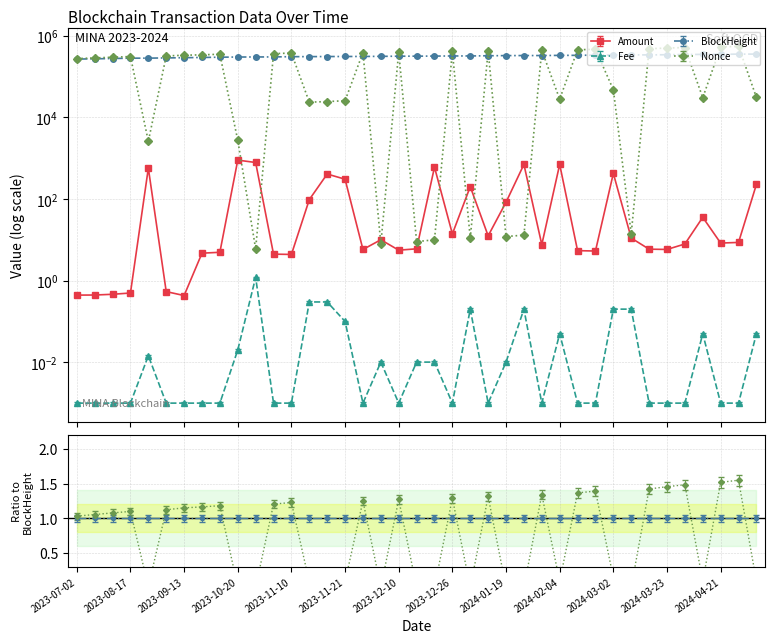

The value of Amount at 2024-03-09 is 3.9. True or false?

False